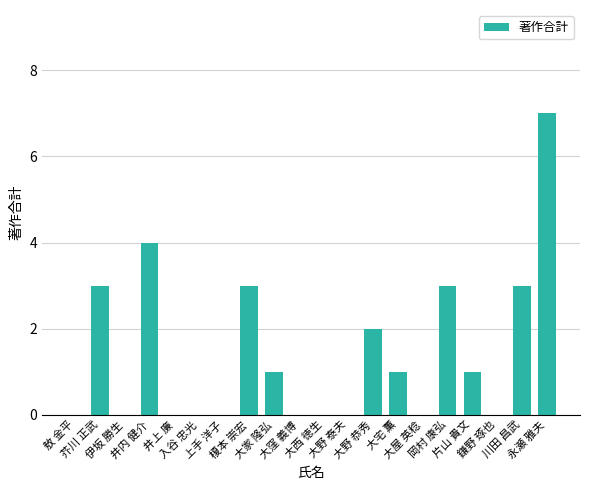

Approximately how many times larger is the value at 大宅 薫 compared to 榎本 崇宏?

0.3